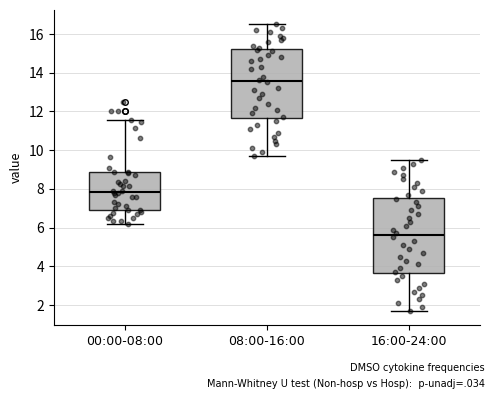

Where is the upper edge of the box for 16:00-24:00 on the y-axis? The values are not printed on the chart, so give them approximately, as read against the axis.

7.6